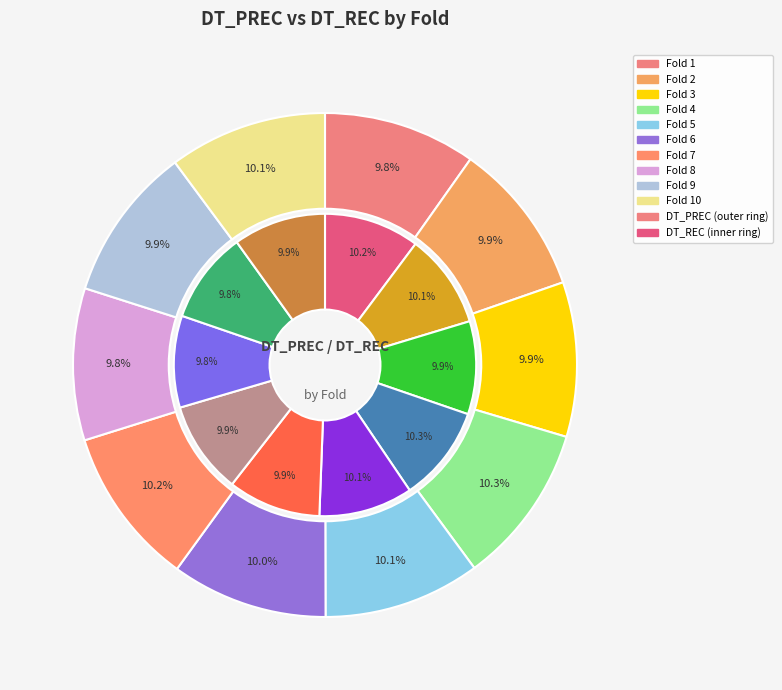

What percentage is the 10 slice, to the nearest percent?

10%